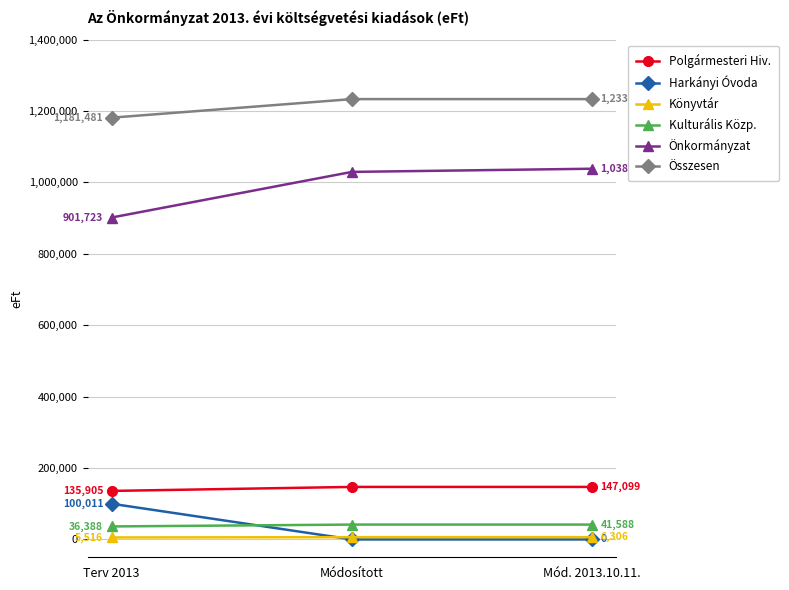

What is the difference between the highest and lowest values at Terv 2013?

1175965